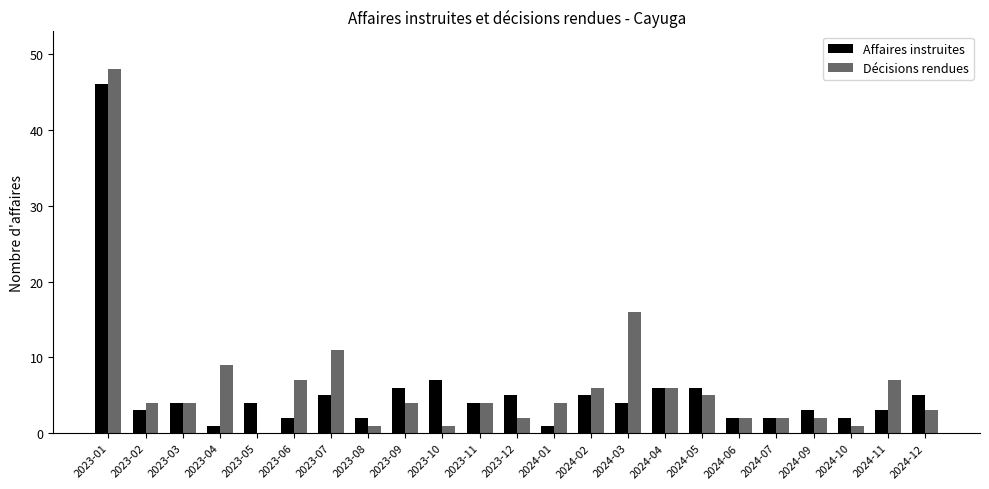

What value does the Décisions rendues series have at 2024-03?

16